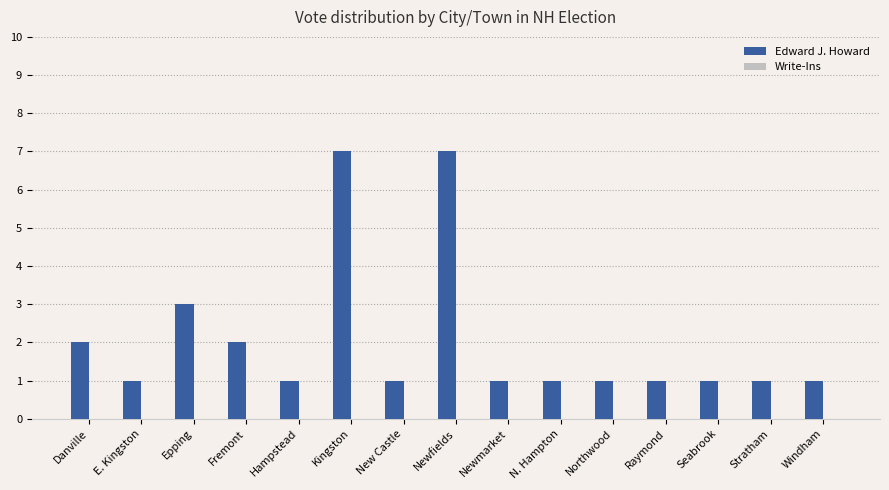

What position from the right is N. Hampton?

6